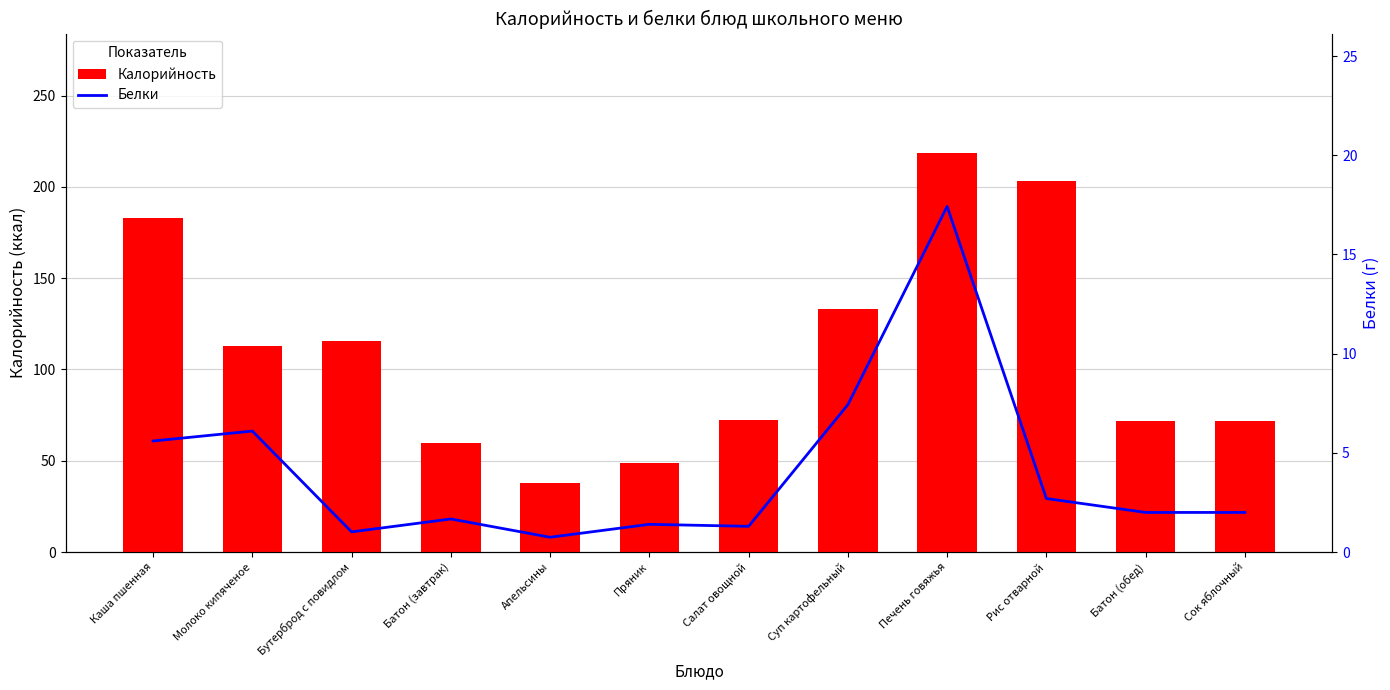

Is the value of Белки at Апельсины greater than the value of Калорийность at Апельсины?

No